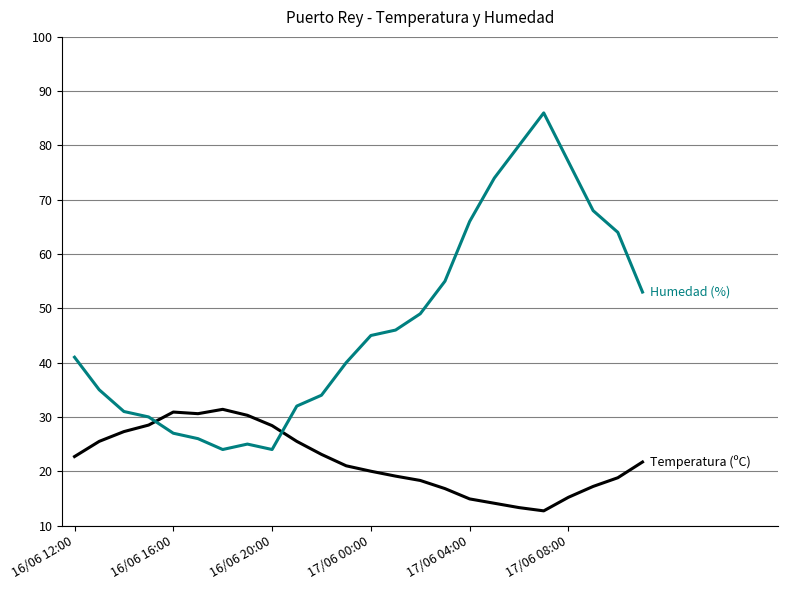

What is the maximum value shown in the chart?

86.0